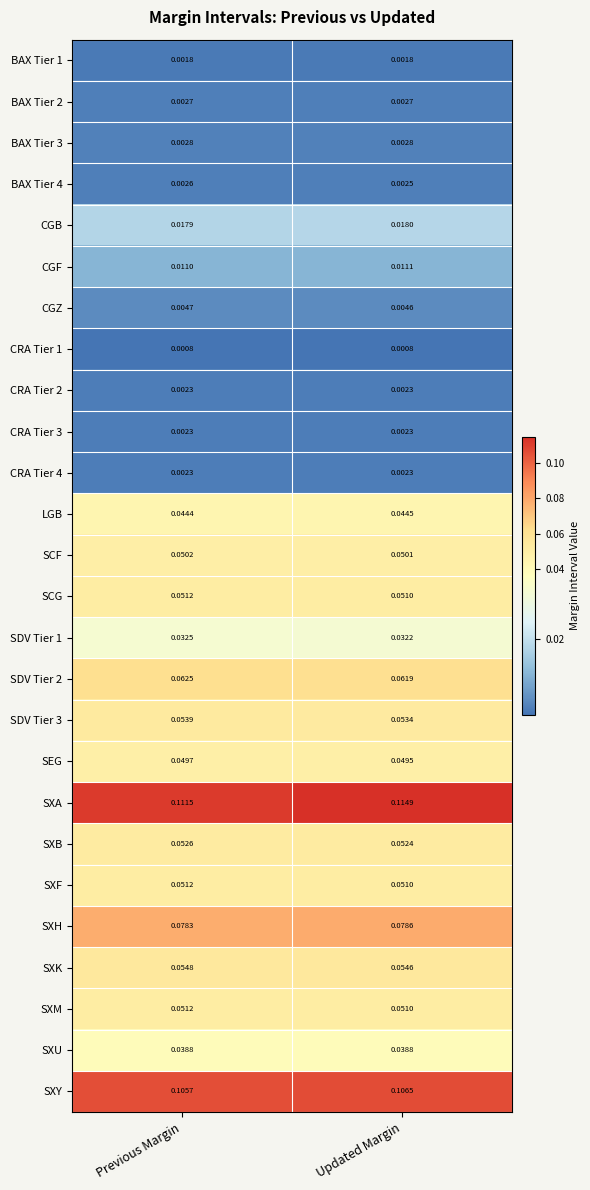

Rank the categories by SXH value from lowest to highest.

Previous Margin, Updated Margin